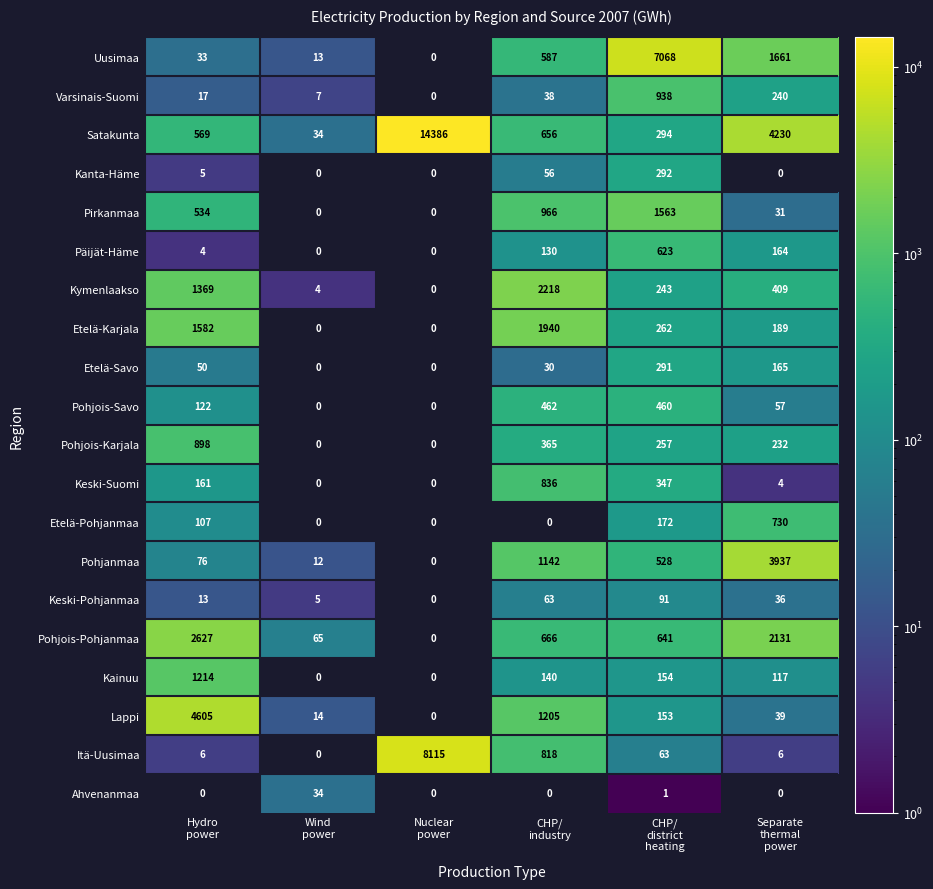

Which series has the largest total across all categories?

Satakunta